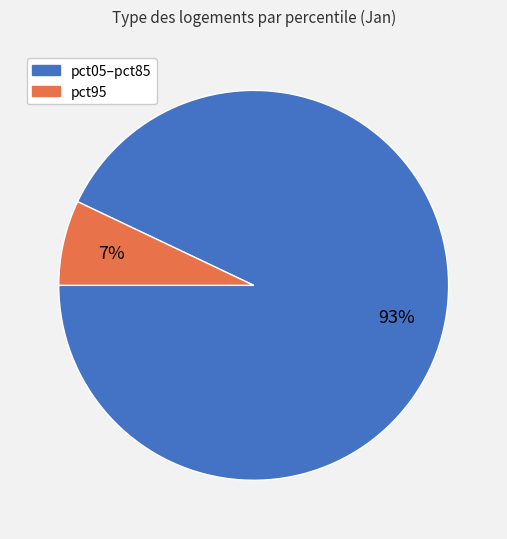

Does any single category account for the majority?

Yes